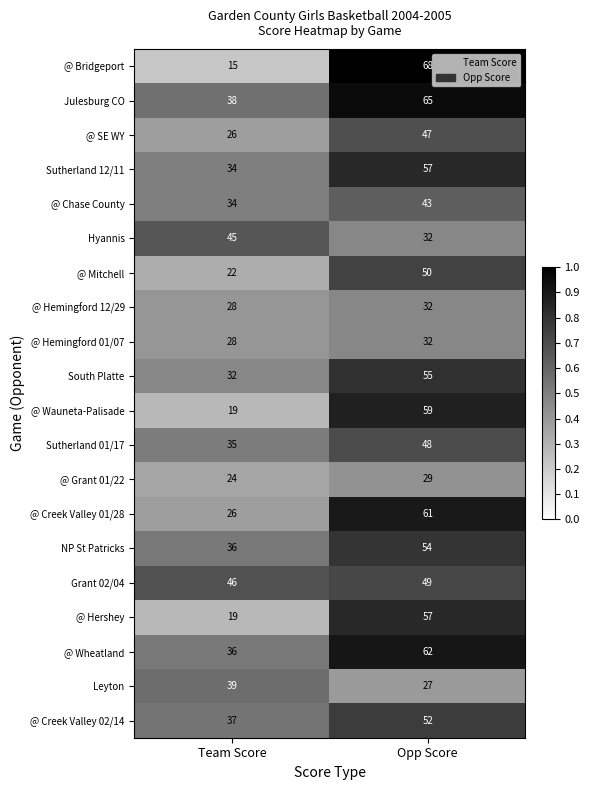

What is the minimum value for @ Bridgeport?

15